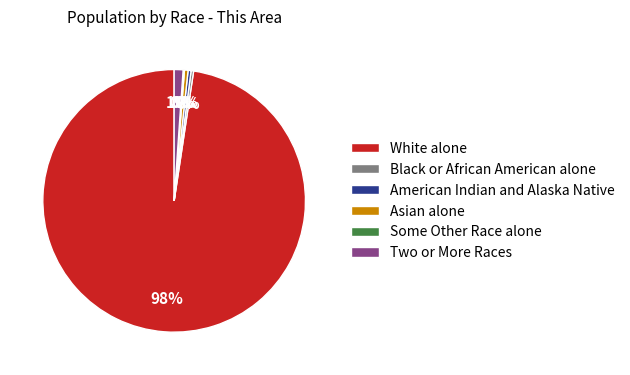

To the nearest percent, what percentage of the pie is Two or More Races?

1%